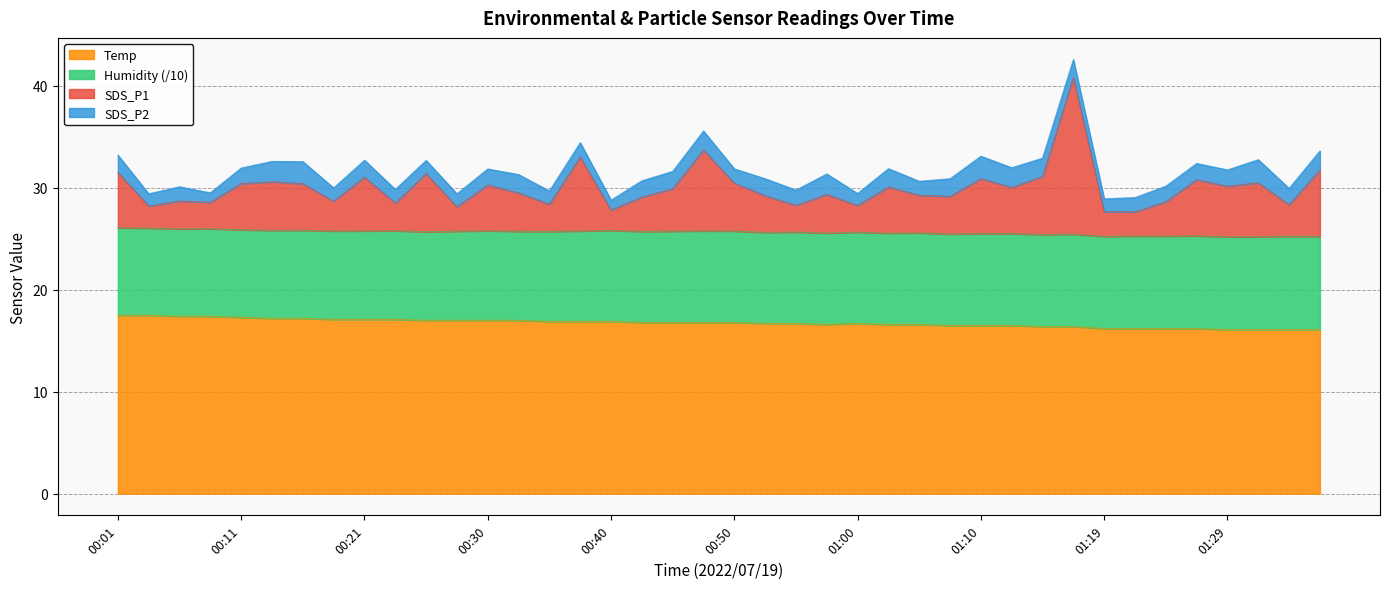

Rank the categories by SDS_P1 value from lowest to highest.

01:22, 01:19, 00:40, 00:28, 00:04, 01:00, 00:55, 01:34, 00:35, 00:23, 00:08, 01:24, 00:18, 00:06, 00:43, 01:07, 00:52, 01:05, 00:57, 00:33, 00:45, 01:12, 01:02, 01:29, 00:30, 00:16, 00:11, 00:50, 01:32, 00:13, 01:27, 01:10, 00:21, 01:15, 00:26, 00:01, 01:36, 00:38, 00:47, 01:17